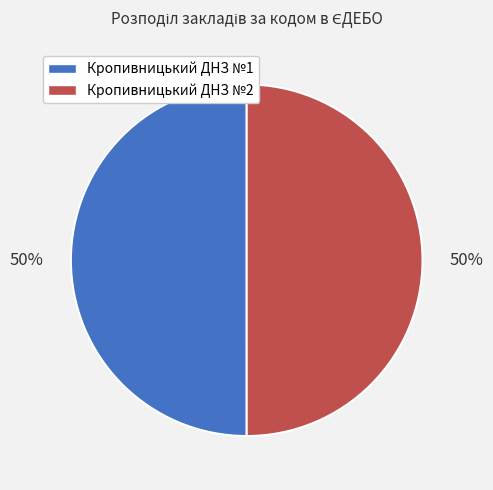

The Кропивницький ДНЗ №2 slice represents 50% of the pie. True or false?

True